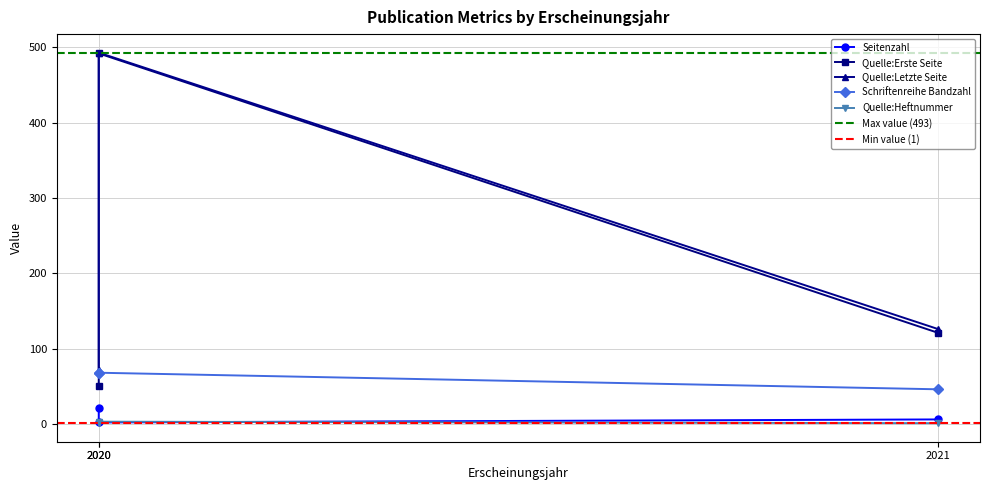

How many distinct data groups are displayed?

5